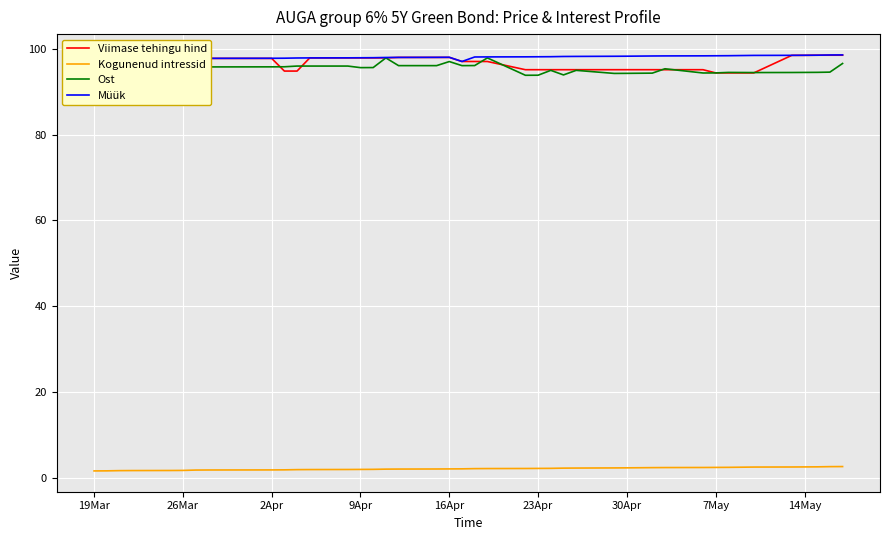

True or false: Müük and Kogunenud intressid cross at least once.

False